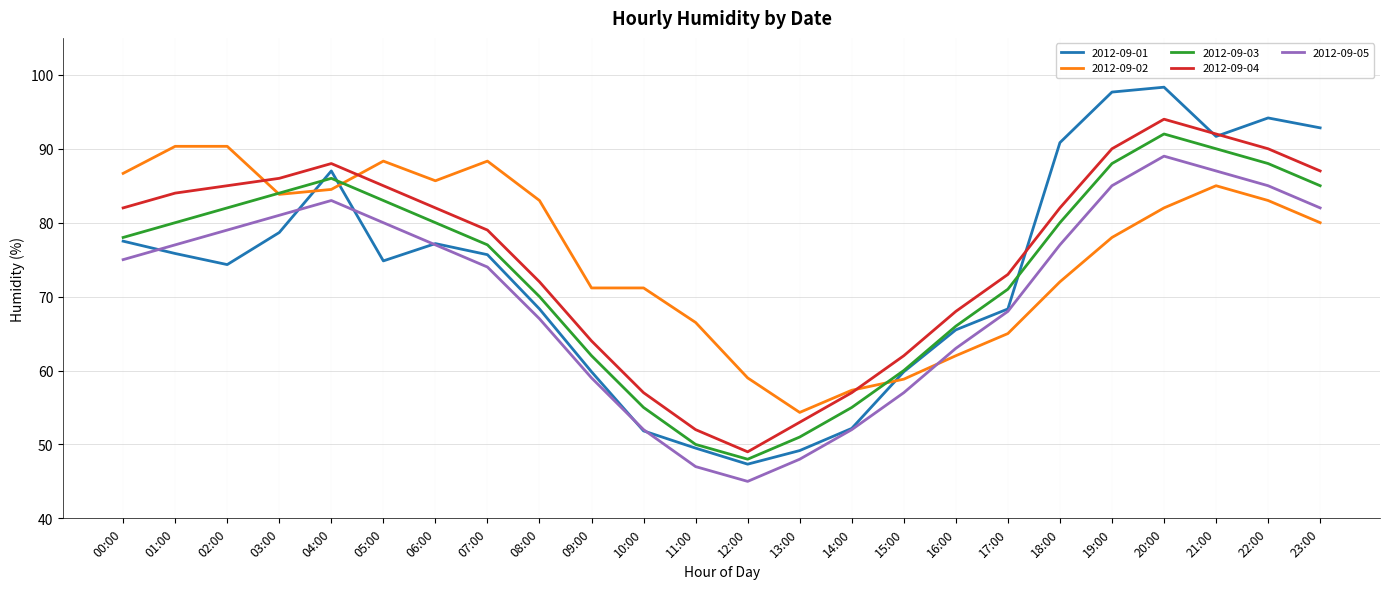

Is it true that 2012-09-02 equals 88.3 at 07:00?

True